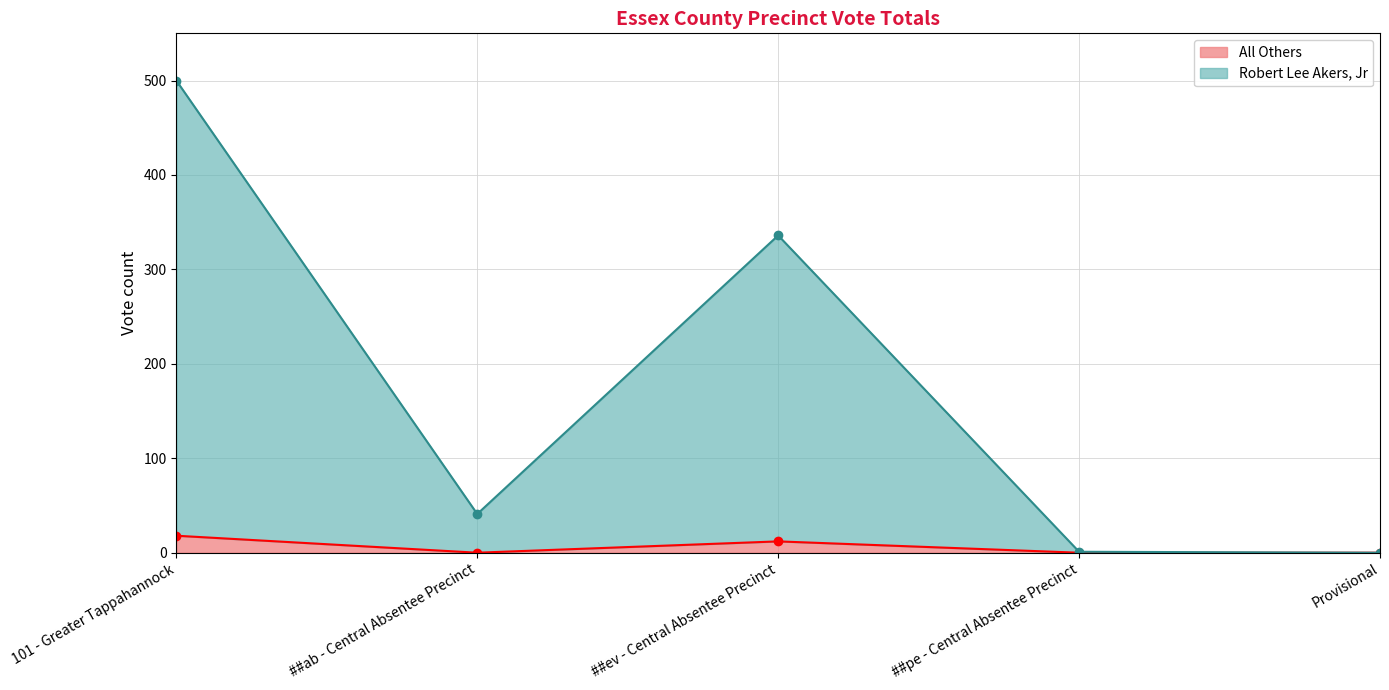

What is the sum of all All Others values?

30